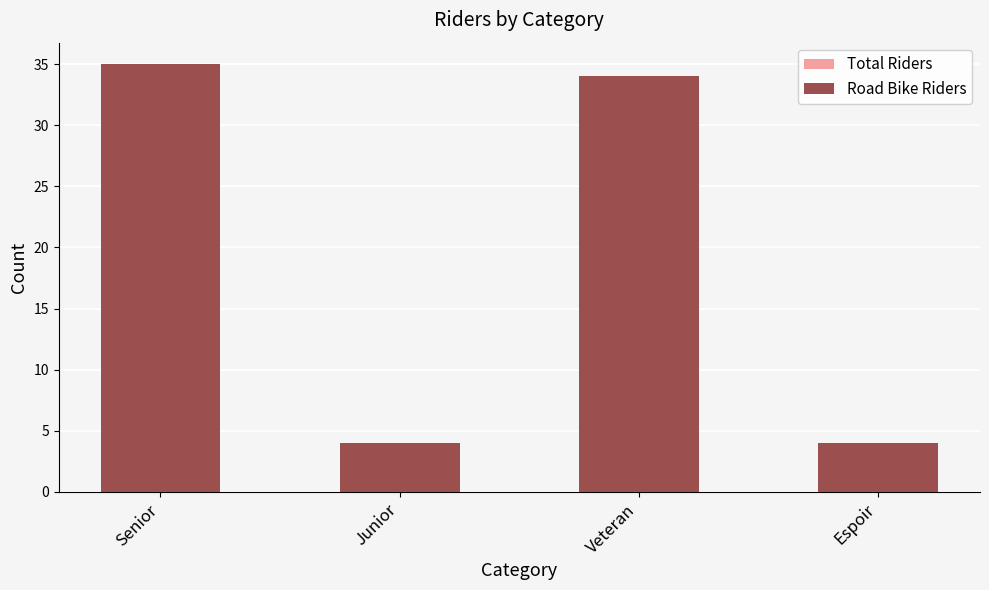

How many distinct data groups are displayed?

2